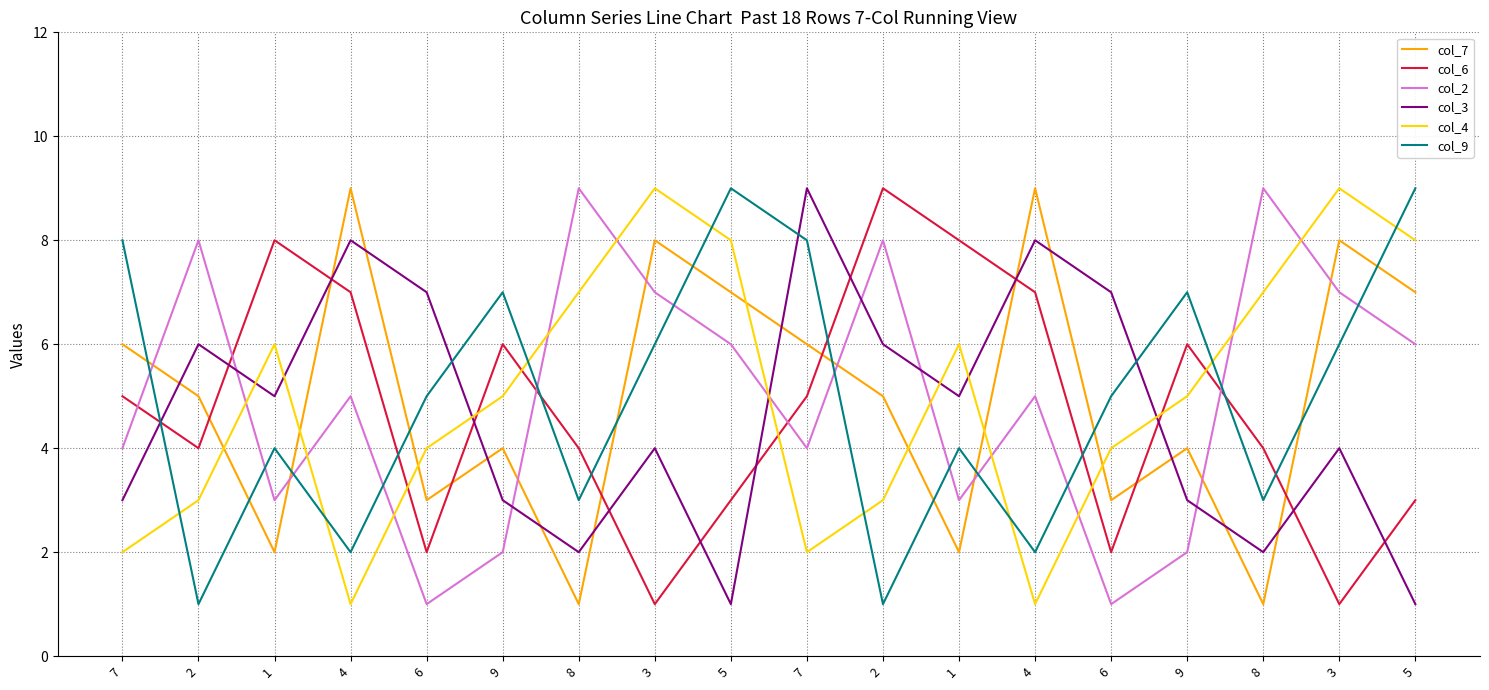

Is this an area chart (filled region under the line)?

No